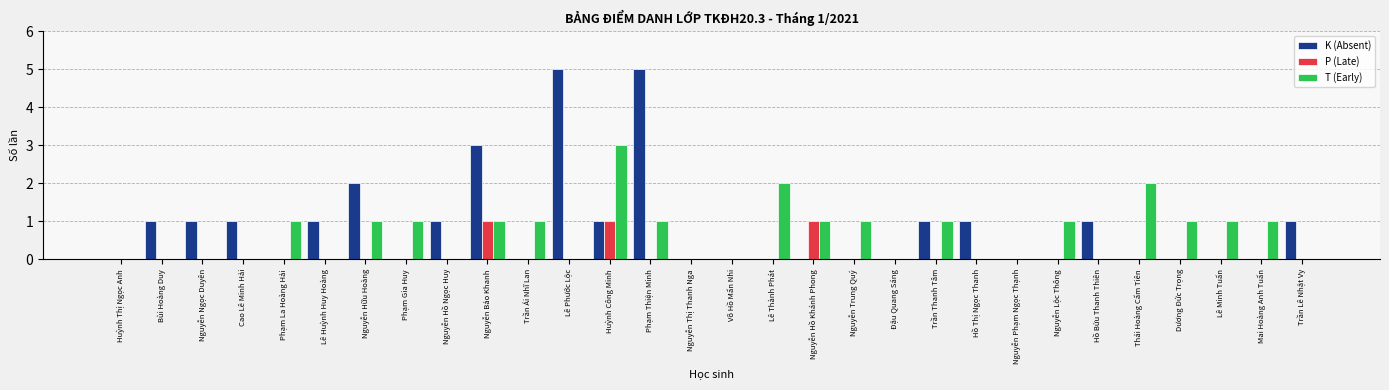

At which category is the sum across all series the highest?

Phạm Thiện Minh